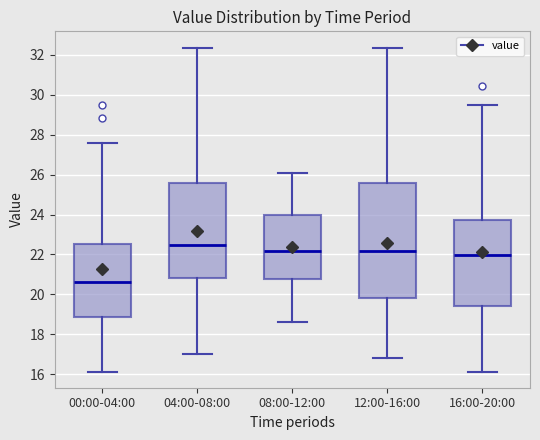

Reading left to right, transcribe this box plot: for each box, give where its median line is, the range the box spans, and where its two whiskers end, as read against the y-axis. The values are not printed on the chart, so give them approximately, as read against the axis.

00:00-04:00: median 20.6, box 18.8 to 22.6, whiskers 16.2 to 27.6
04:00-08:00: median 22.4, box 20.8 to 25.6, whiskers 17.0 to 32.4
08:00-12:00: median 22.2, box 20.8 to 24.0, whiskers 18.6 to 26.2
12:00-16:00: median 22.2, box 19.8 to 25.6, whiskers 16.8 to 32.4
16:00-20:00: median 22.0, box 19.4 to 23.8, whiskers 16.2 to 29.4